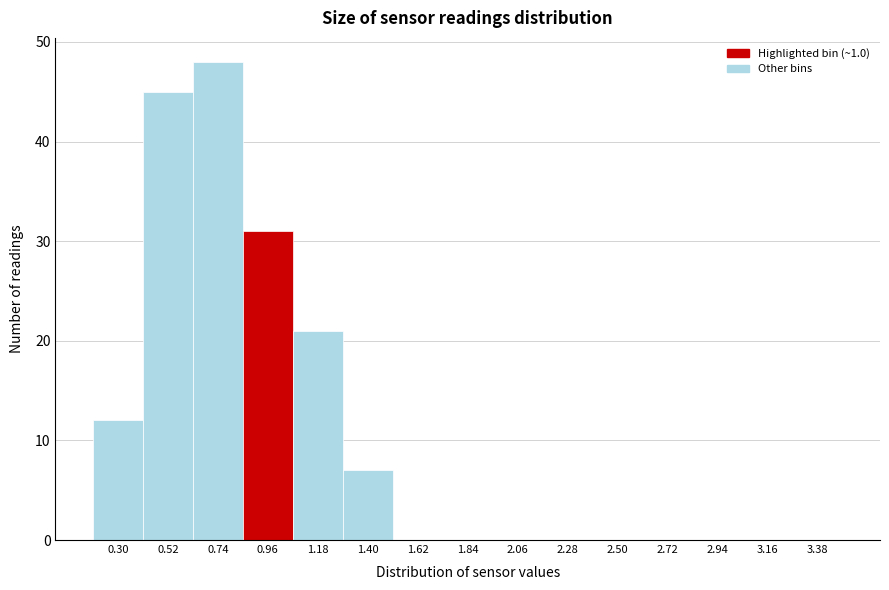

Reading left to right, list all the values displayed in this chart.

0.30=12	0.52=45	0.74=48	0.96=31	1.18=21	1.40=7	1.62=0	1.84=0	2.06=0	2.28=0	2.50=0	2.72=0	2.94=0	3.16=0	3.38=0